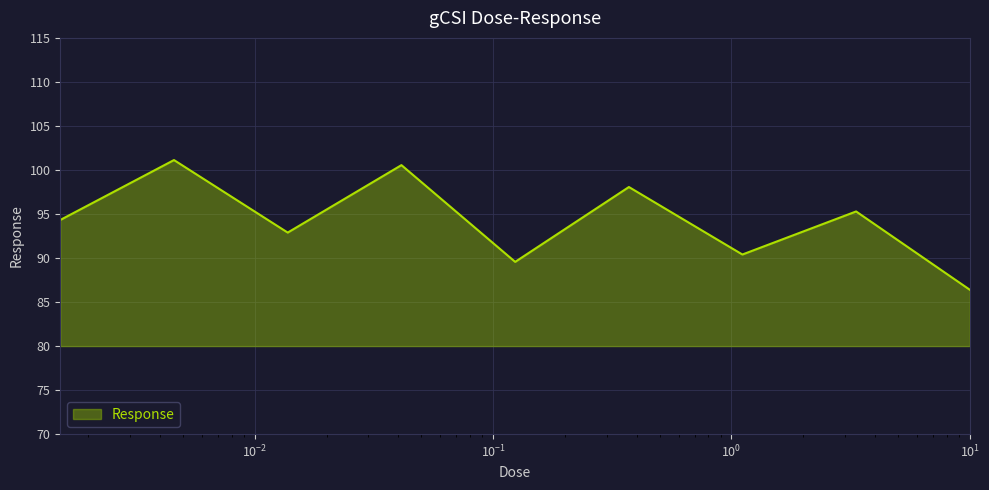

What is the minimum value shown in the chart?

86.4